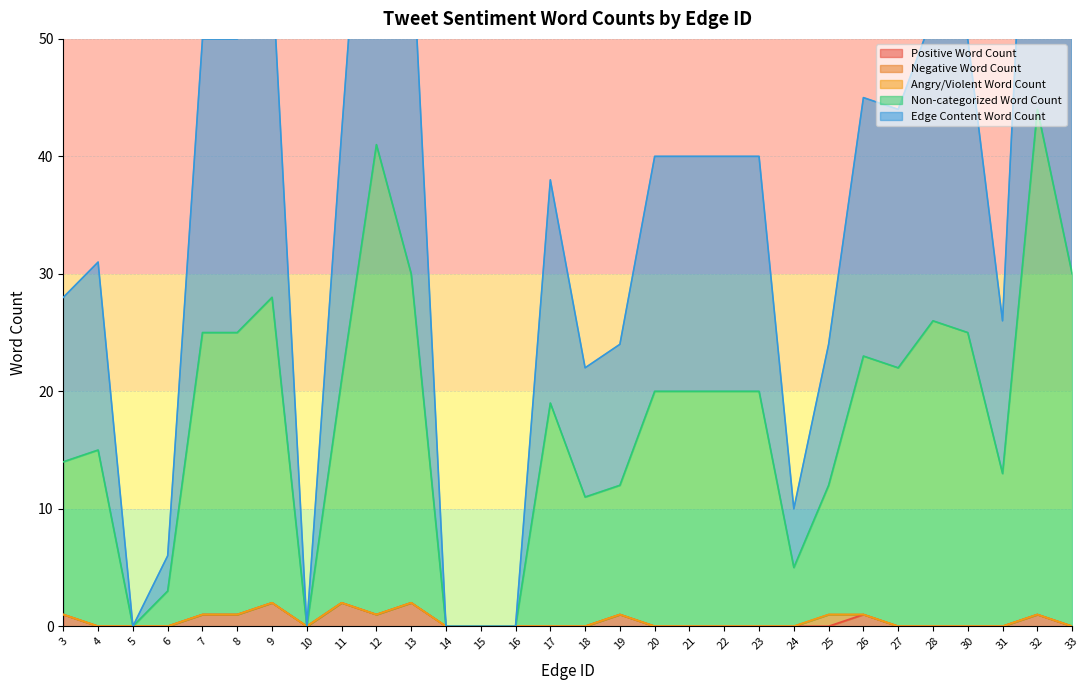

Where is the first local minimum for Edge Content Word Count?

5